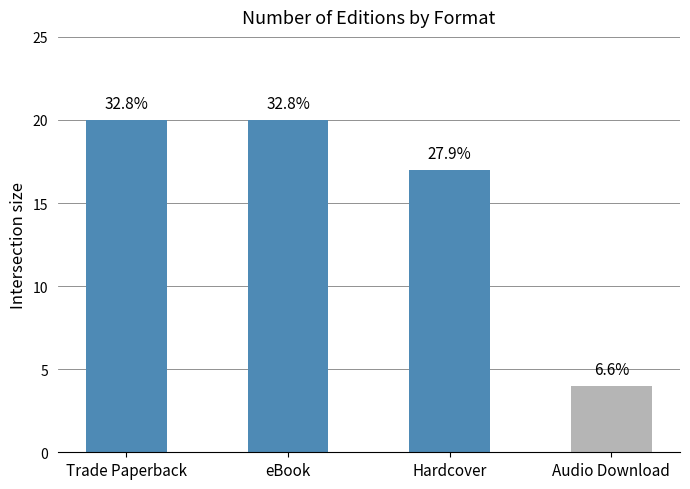

Does the chart contain any negative values?

No